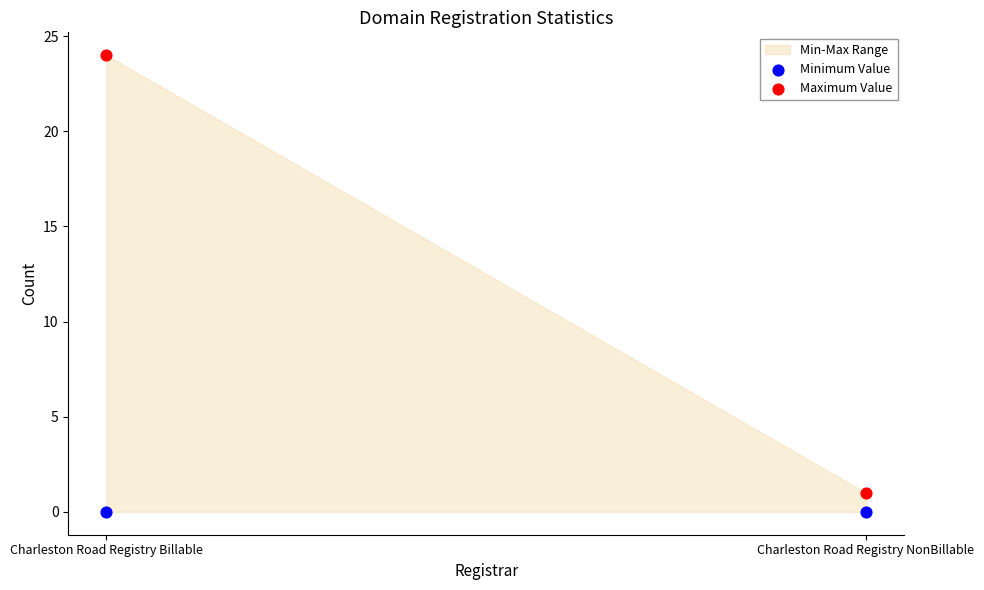

Across all data points, what is the average Y value?

6